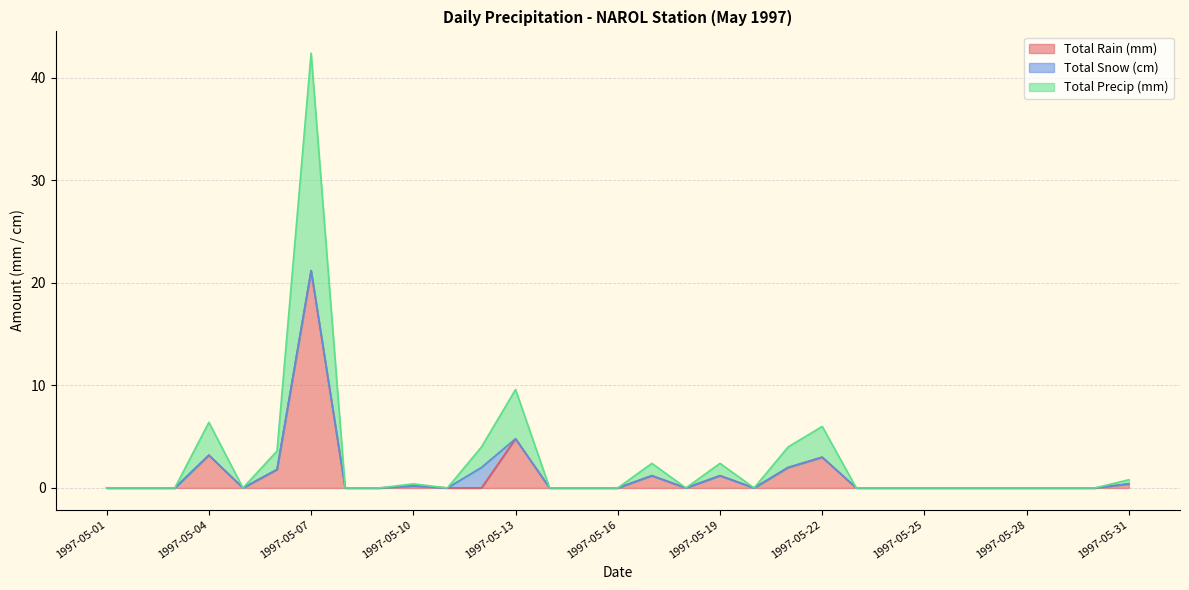

The Total Rain (mm) series shows 3.0 at 1997-05-22. True or false?

True